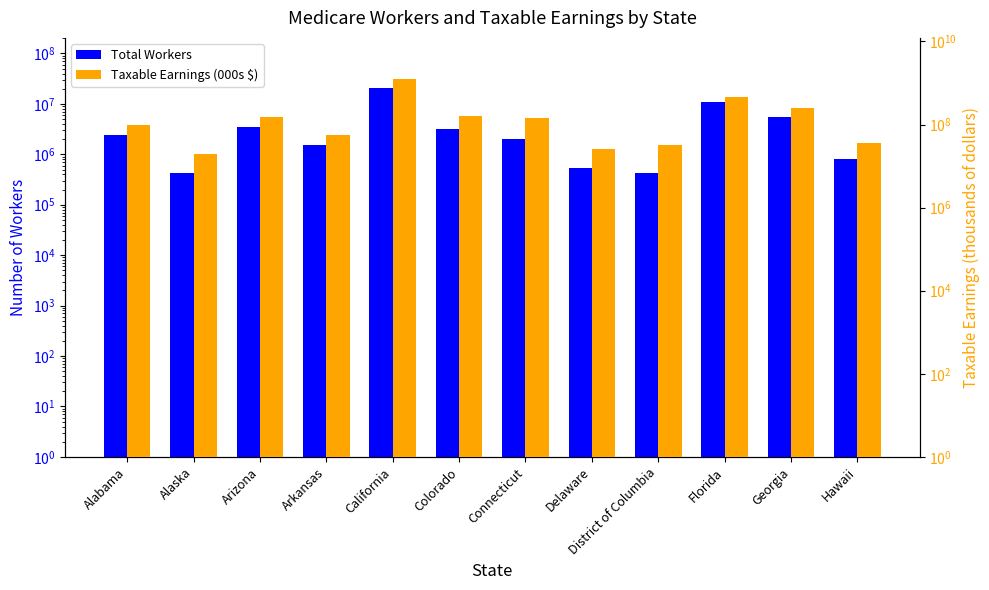

Between Alabama and Florida, which series saw the biggest shift?

Taxable Earnings (000s $)